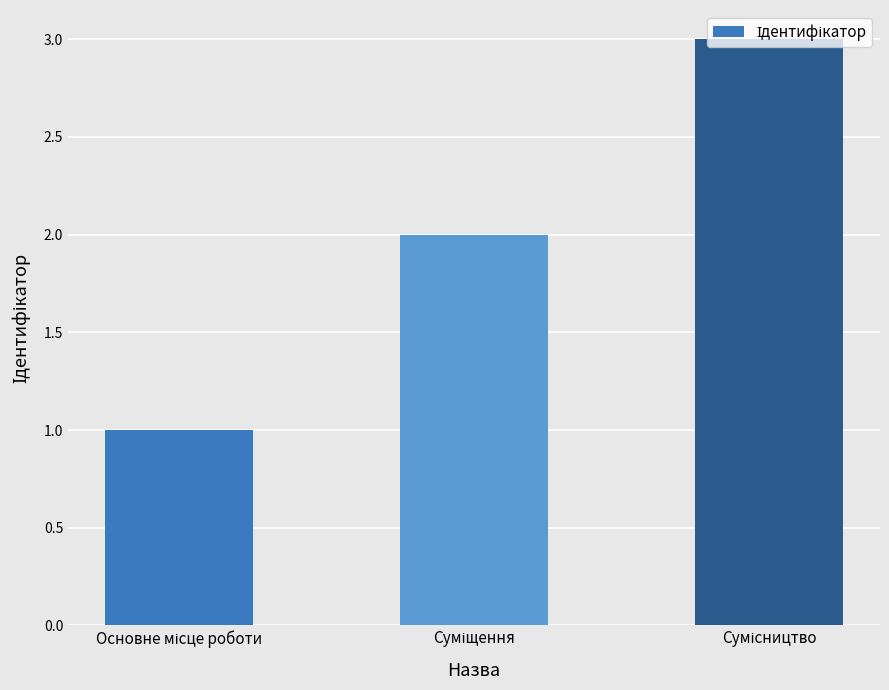

What is the greatest value displayed?

3